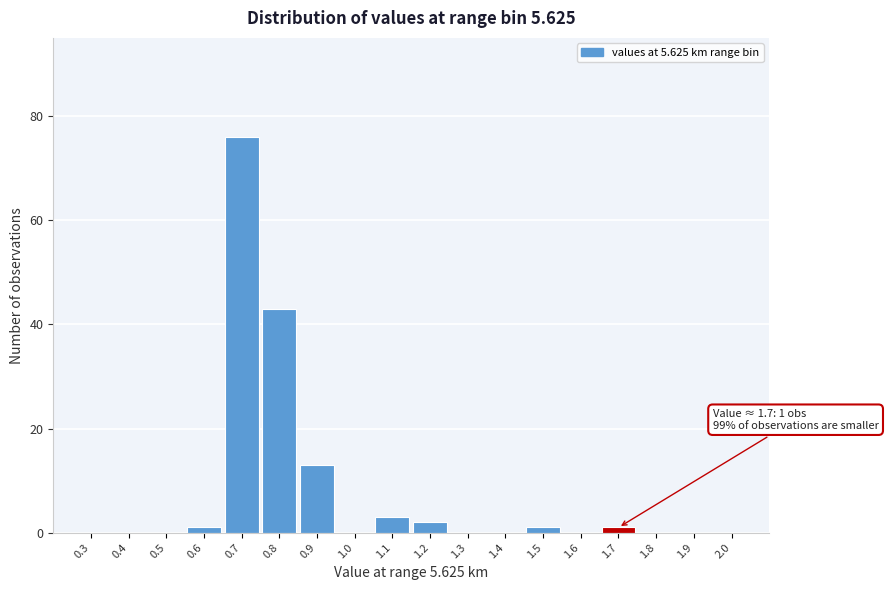

Reading right to left, transcribe all the data shown in this chart.

2.0=0	1.9=0	1.8=0	1.7=1	1.6=0	1.5=1	1.4=0	1.3=0	1.2=2	1.1=3	1.0=0	0.9=13	0.8=43	0.7=76	0.6=1	0.5=0	0.4=0	0.3=0